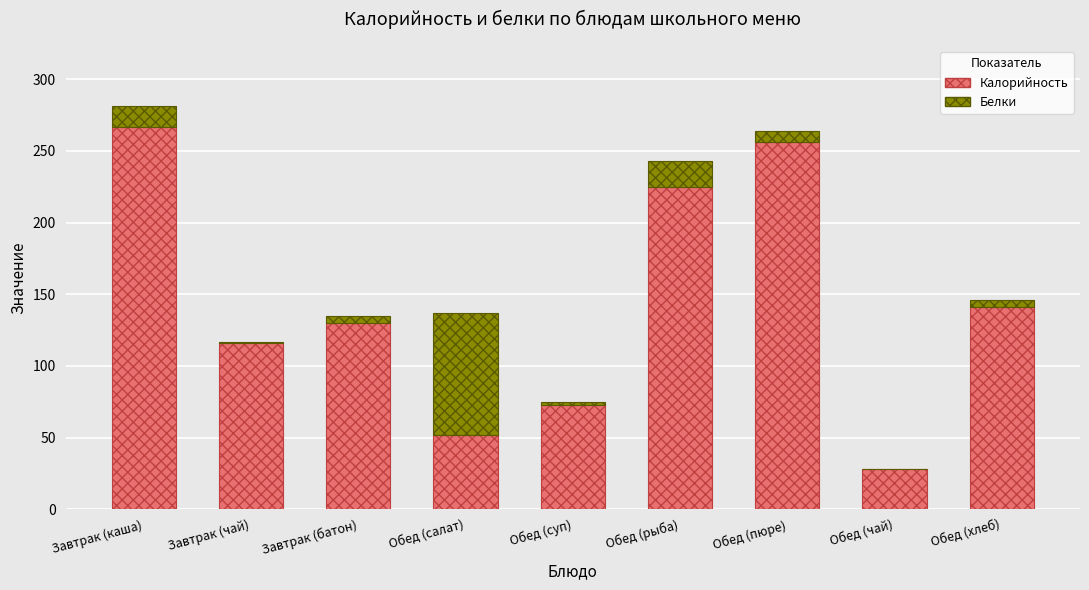

What is the total value across all series at Обед (пюре)?

264